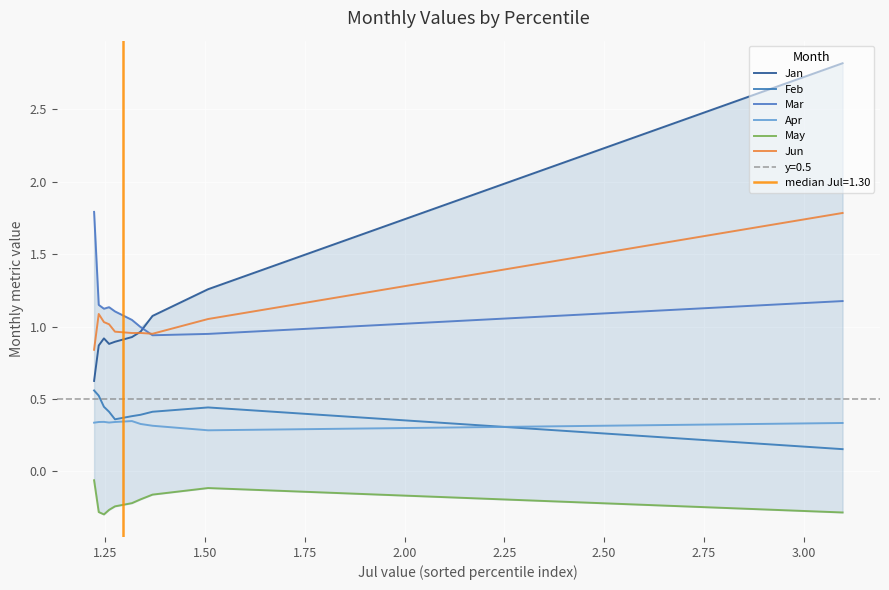

Count the number of categories in the chart.

10